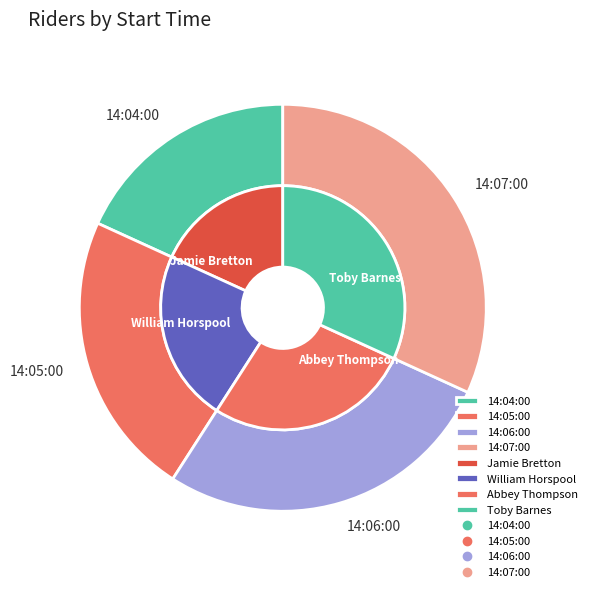

Rank the categories by value from highest to lowest.

14:07:00, 14:06:00, 14:05:00, 14:04:00